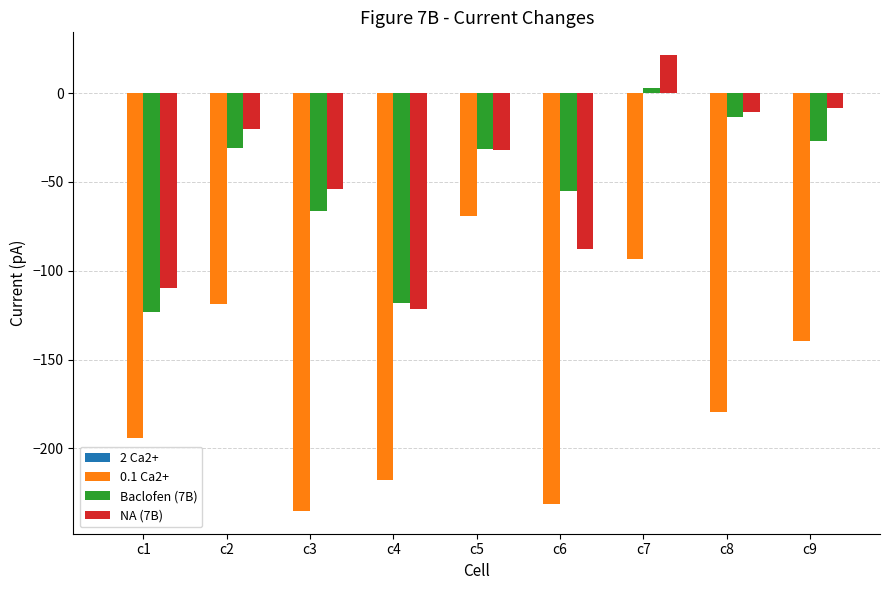

Which series has the largest total across all categories?

NA (7B)